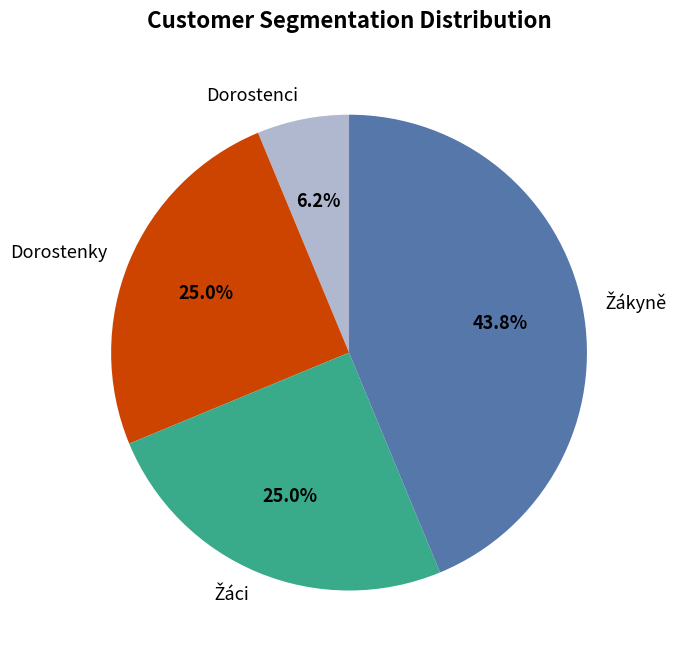

Count the number of slices in the pie.

4